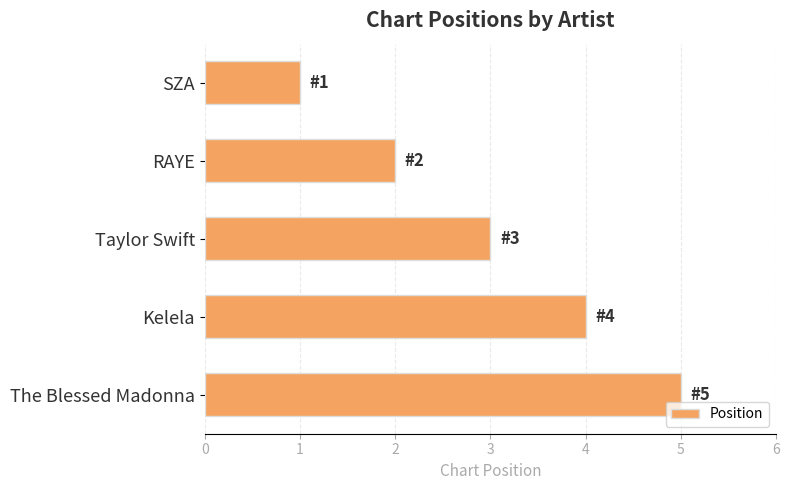

Is it true that the value at Kelela is 4?

True